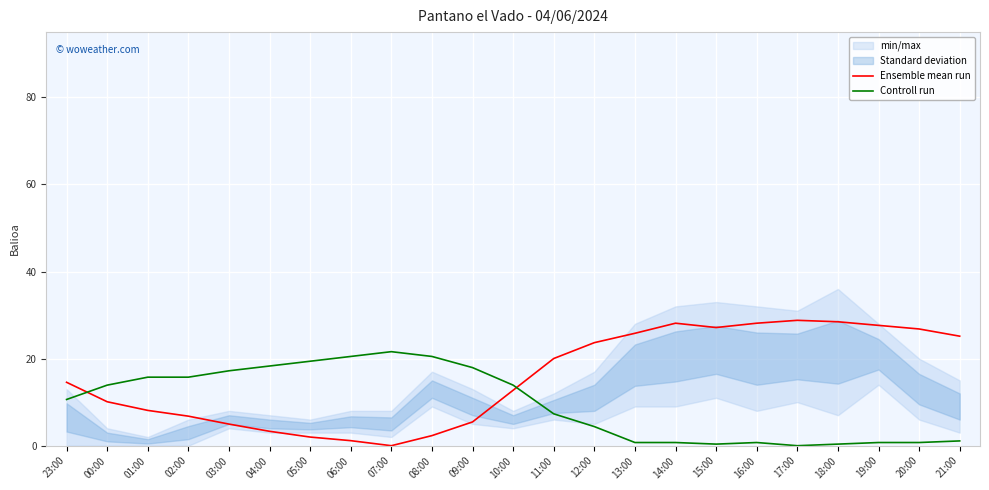

True or false: Controll run has a value of 4.4 at 12:00.

True